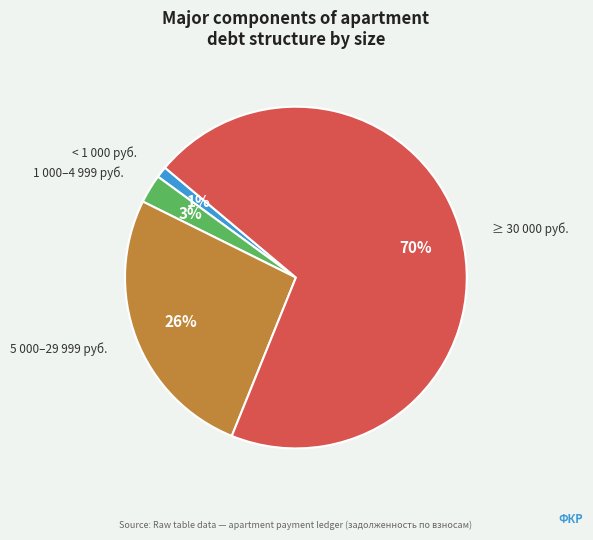

How many slices are in this pie chart?

4